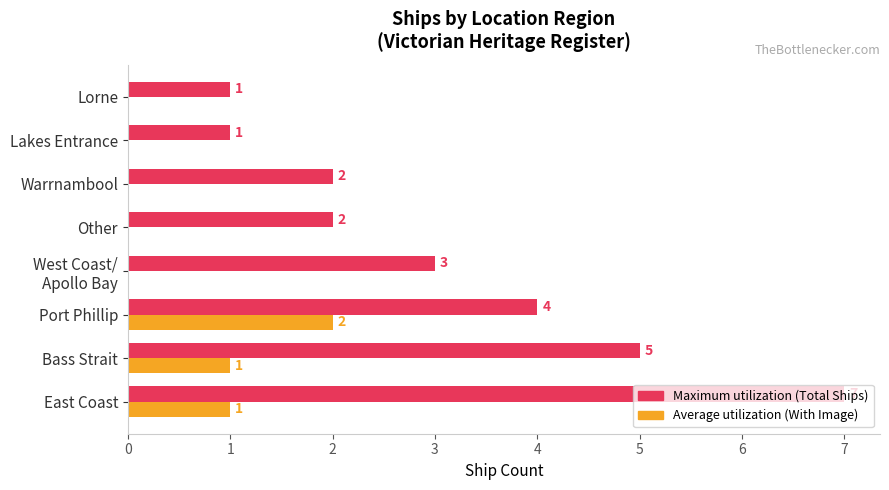

At which category is the sum across all series the highest?

East Coast